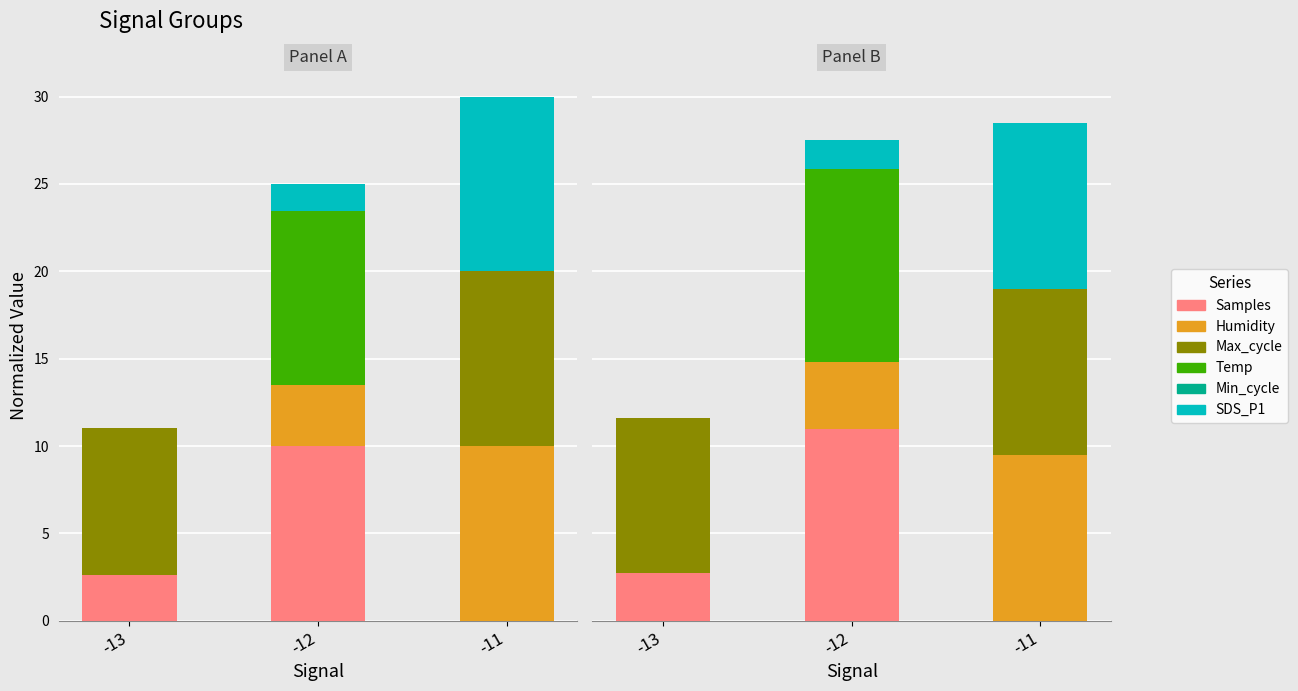

What is the value of the Humidity bar at the 2nd from the left?

3.8